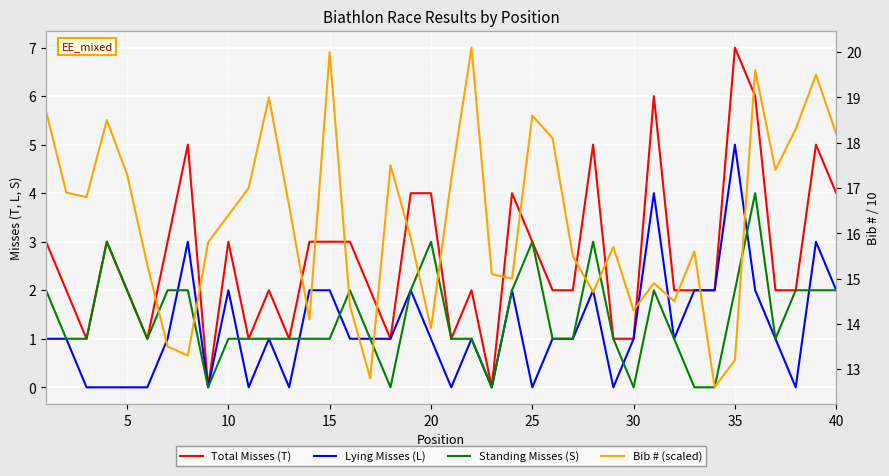

Reading right to left, list all the values displayed in this chart.

Total Misses (T): 4.0	5.0	2.0	2.0	6.0	7.0	2.0	2.0	2.0	6.0	1.0	1.0	5.0	2.0	2.0	3.0	4.0	0.0	2.0	1.0	4.0	4.0	1.0	2.0	3.0	3.0	3.0	1.0	2.0	1.0	3.0	0.0	5.0	3.0	1.0	2.0	3.0	1.0	2.0	3.0
Lying Misses (L): 2.0	3.0	0.0	1.0	2.0	5.0	2.0	2.0	1.0	4.0	1.0	0.0	2.0	1.0	1.0	0.0	2.0	0.0	1.0	0.0	1.0	2.0	1.0	1.0	1.0	2.0	2.0	0.0	1.0	0.0	2.0	0.0	3.0	1.0	0.0	0.0	0.0	0.0	1.0	1.0
Standing Misses (S): 2.0	2.0	2.0	1.0	4.0	2.0	0.0	0.0	1.0	2.0	0.0	1.0	3.0	1.0	1.0	3.0	2.0	0.0	1.0	1.0	3.0	2.0	0.0	1.0	2.0	1.0	1.0	1.0	1.0	1.0	1.0	0.0	2.0	2.0	1.0	2.0	3.0	1.0	1.0	2.0
Bib # (scaled): 18.2	19.5	18.3	17.4	19.6	13.2	12.6	15.6	14.5	14.9	14.3	15.7	14.7	15.5	18.1	18.6	15.0	15.1	20.1	17.2	13.9	15.9	17.5	12.8	14.4	20.0	14.1	16.6	19.0	17.0	16.4	15.8	13.3	13.5	15.3	17.3	18.5	16.8	16.9	18.7